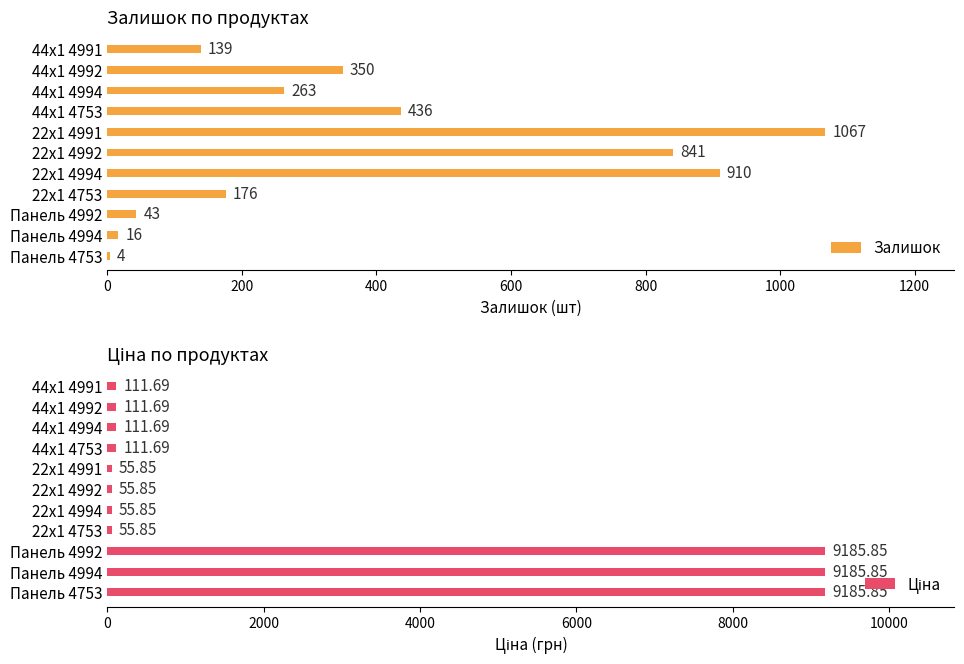

Reading right to left, what are all the values shown in this chart?

Залишок: 4.0	16.0	43.0	176.0	910.0	841.0	1067.0	436.0	263.0	350.0	139.0
Ціна: 9185.9	9185.9	9185.9	55.9	55.9	55.9	55.9	111.7	111.7	111.7	111.7